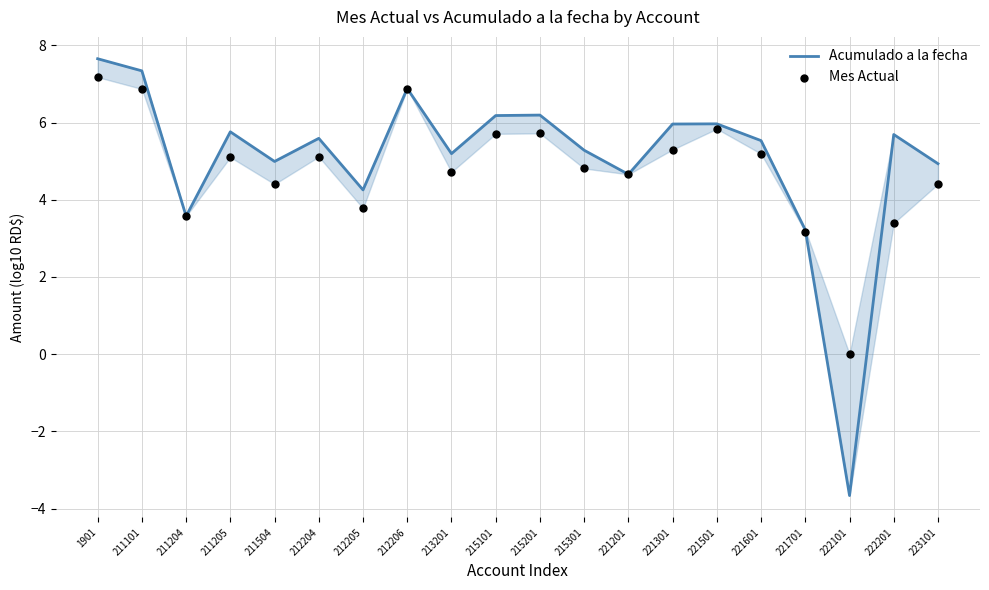

At which category is the sum across all series the highest?

1901